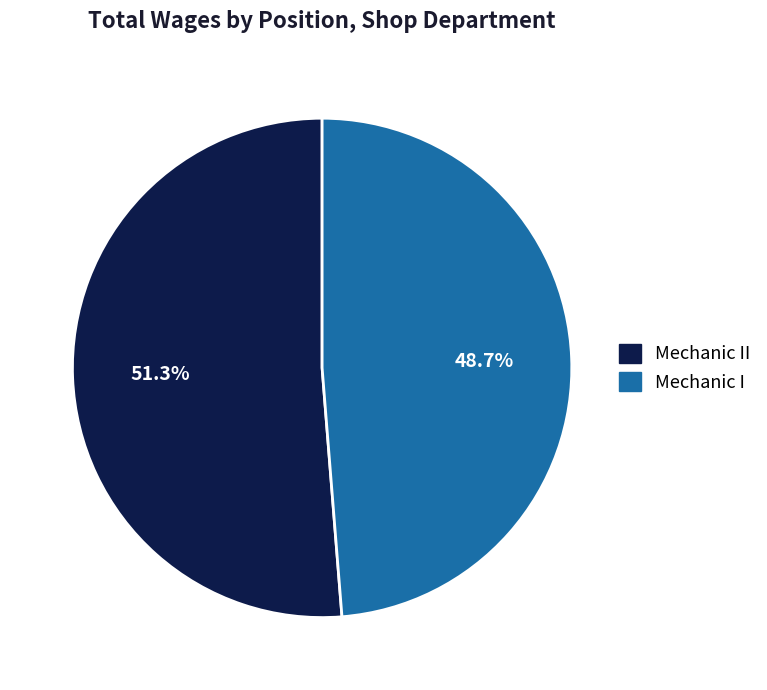

To the nearest percent, what is the average slice percentage?

50%